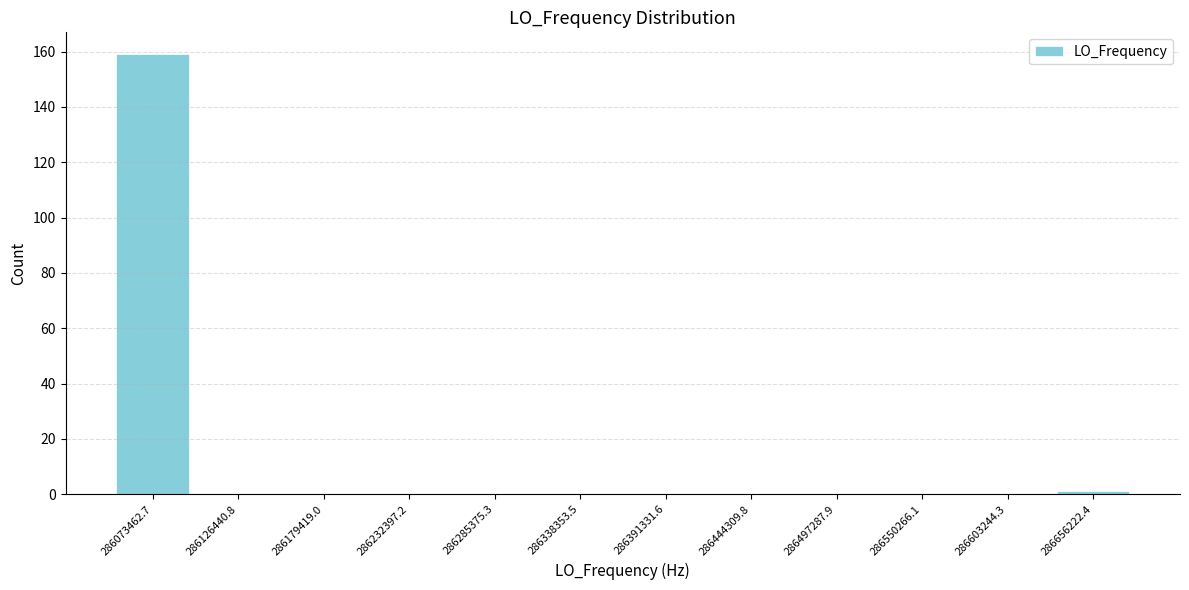

Reading left to right, list every bar in this chart as the range it spans on the x-axis followed by its height. Neither the bar edges nor the heights are printed on the chart, so give them approximately, as read against the axes.

286050000 to 286100000: 160
286100000 to 286150000: 0
286150000 to 286210000: 0
286210000 to 286260000: 0
286260000 to 286310000: 0
286310000 to 286360000: 0
286360000 to 286420000: 0
286420000 to 286470000: 0
286470000 to 286520000: 0
286520000 to 286580000: 0
286580000 to 286630000: 0
286630000 to 286680000: under 2